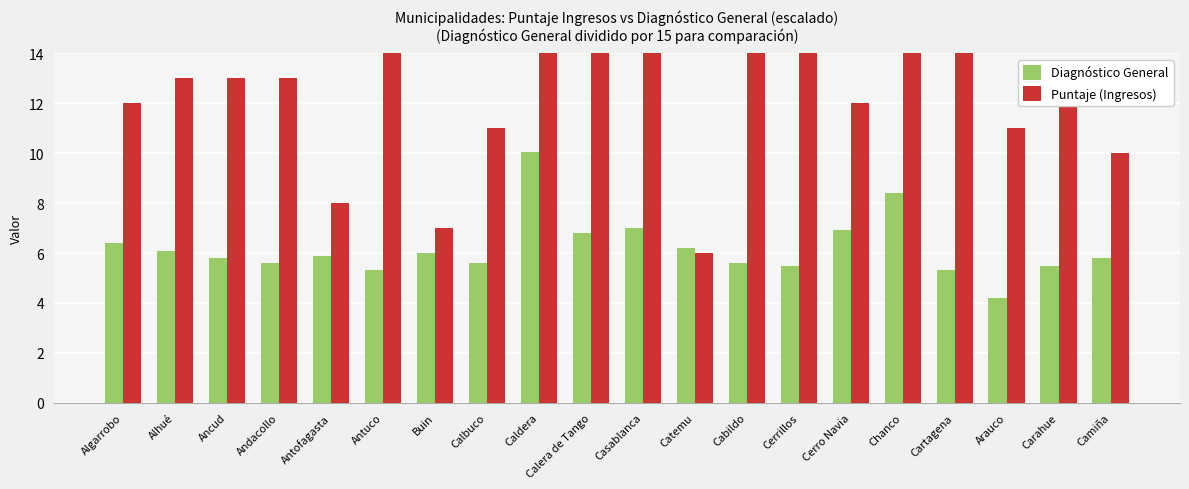

How many data points in Diagnóstico General are above 5?

19